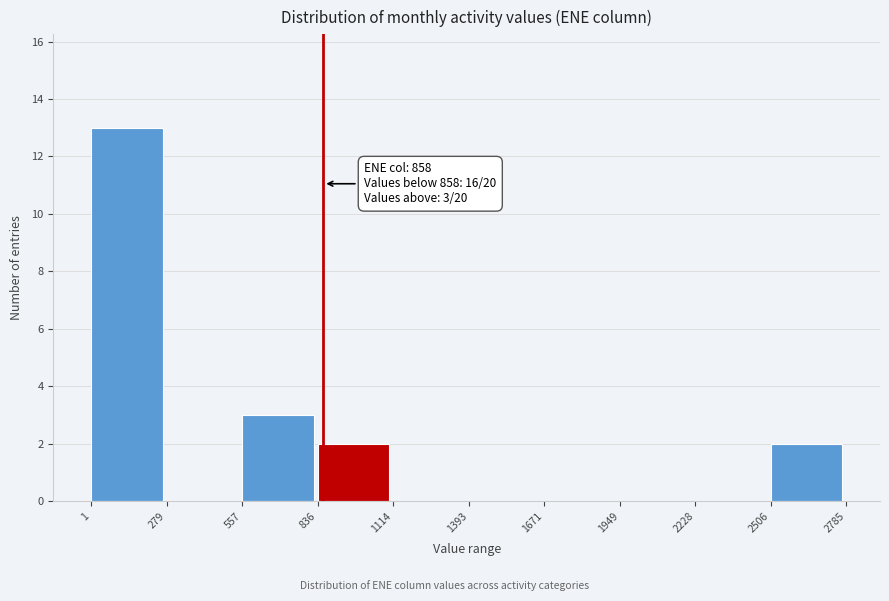

Which range on the x-axis has the tallest bar?

1 to 279